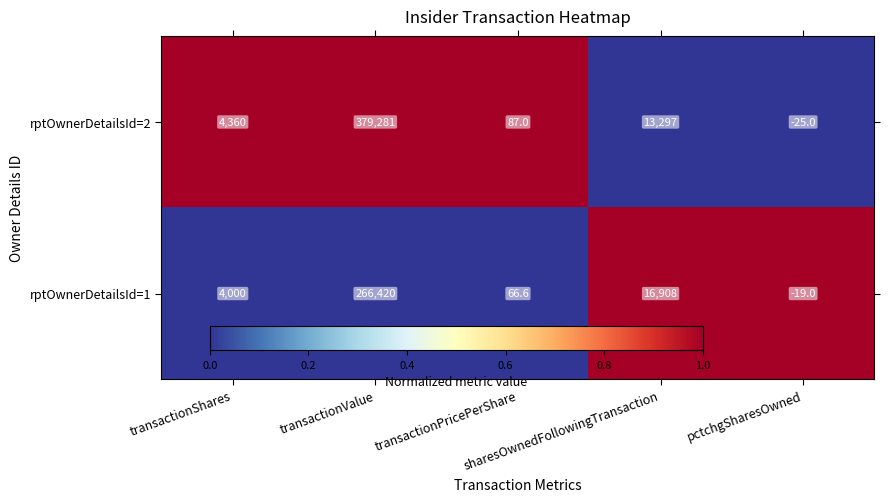

List the series in order of their peak value, highest first.

rptOwnerDetailsId=2, rptOwnerDetailsId=1